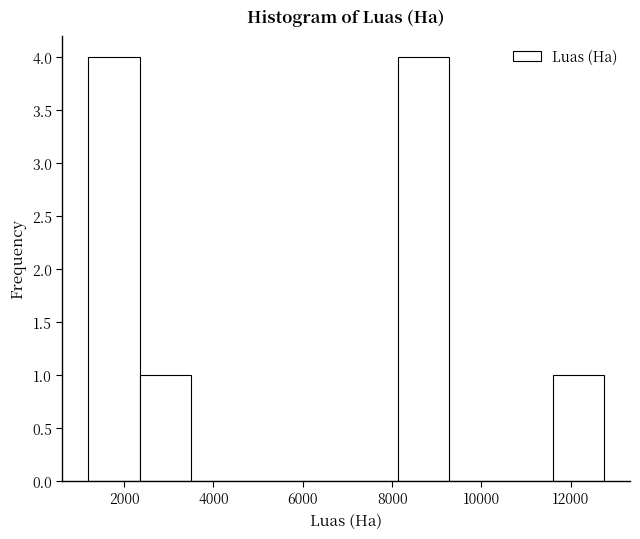

Reading left to right, transcribe this chart: for each bar, give the range it covers on the x-axis and its height. Neither the bar edges nor the heights are printed on the chart, so give them approximately, as read against the axes.

1200 to 2400: 4
2400 to 3600: 1
3600 to 4600: 0
4600 to 5800: 0
5800 to 7000: 0
7000 to 8200: 0
8200 to 9200: 4
9200 to 10400: 0
10400 to 11600: 0
11600 to 12800: 1